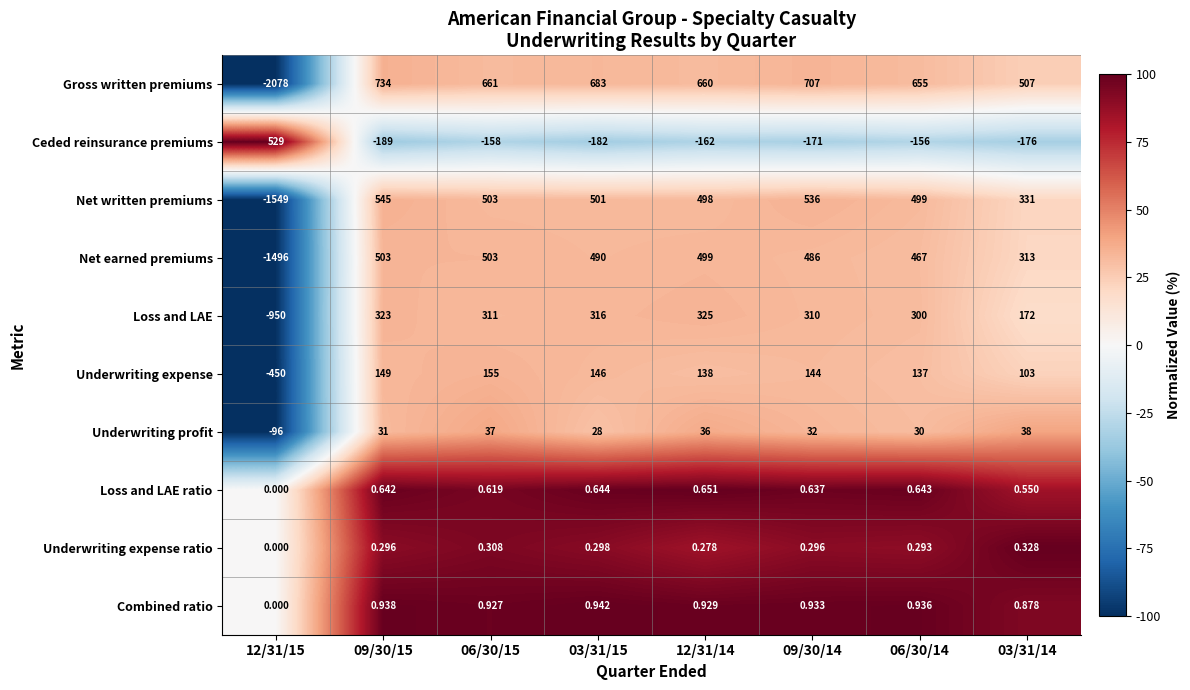

Rank the series at 03/31/15 from lowest to highest value.

Ceded reinsurance premiums, Underwriting expense ratio, Loss and LAE ratio, Combined ratio, Underwriting profit, Underwriting expense, Loss and LAE, Net earned premiums, Net written premiums, Gross written premiums